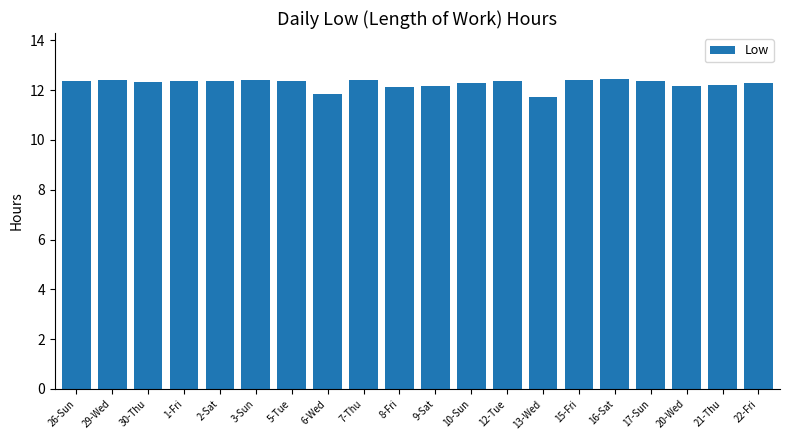

What is the sum of the values at 15-Fri and 21-Thu?

24.6